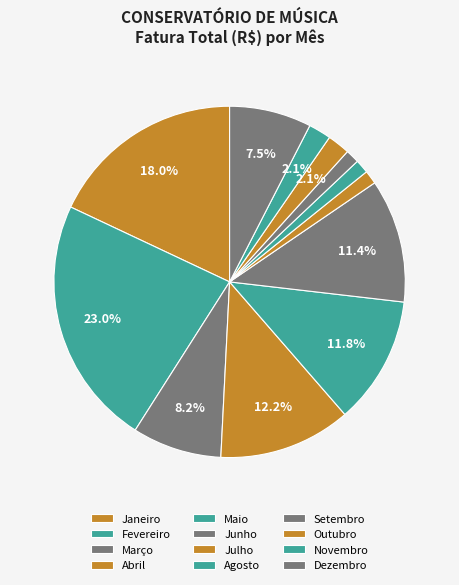

What is the change in value from Setembro to Outubro?

+47.3